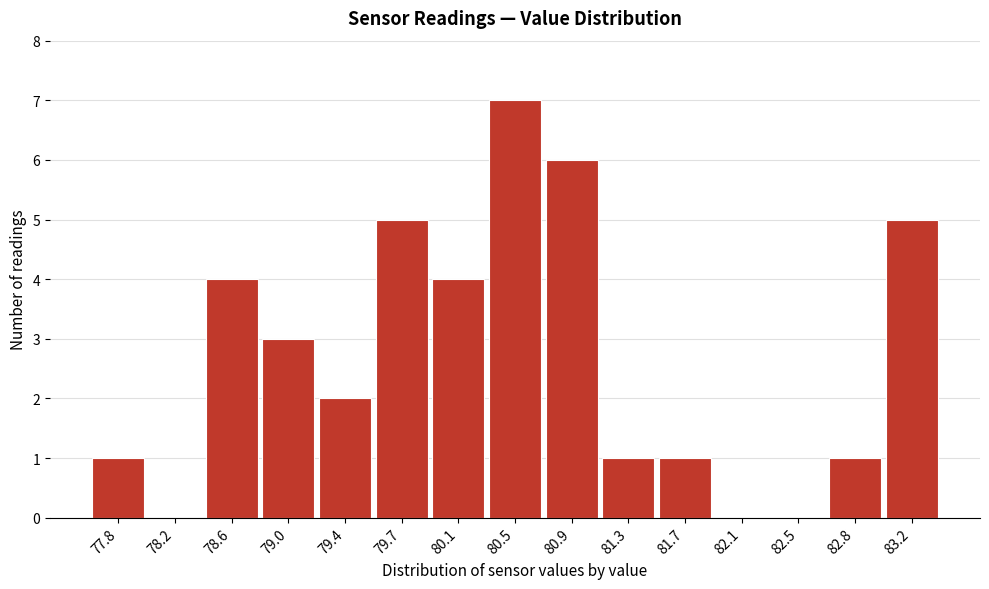

Reading right to left, extract all data points from this chart.

83.2=5	82.8=1	82.5=0	82.1=0	81.7=1	81.3=1	80.9=6	80.5=7	80.1=4	79.7=5	79.4=2	79.0=3	78.6=4	78.2=0	77.8=1